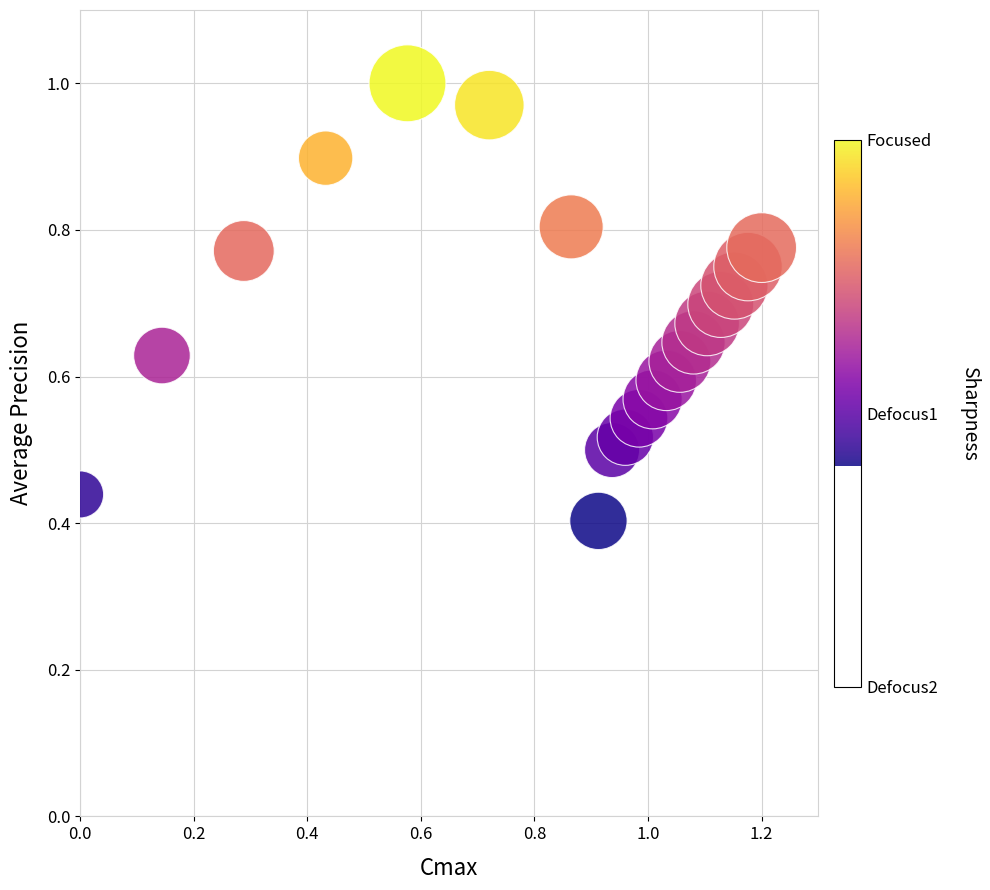

What is the range of X values (max minus min)?

1.2